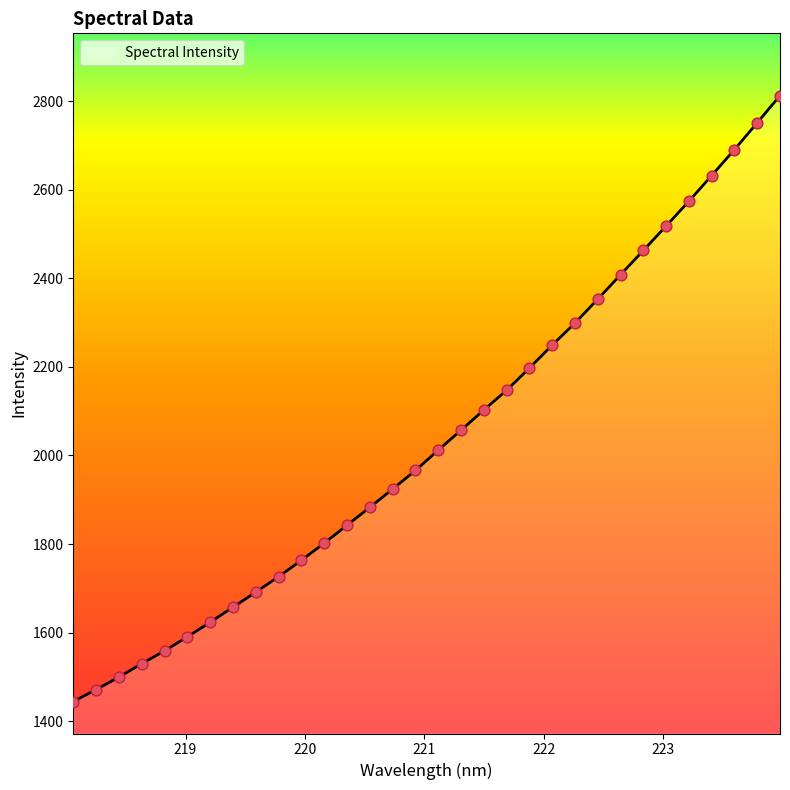

What is the minimum value shown in the chart?

1444.2